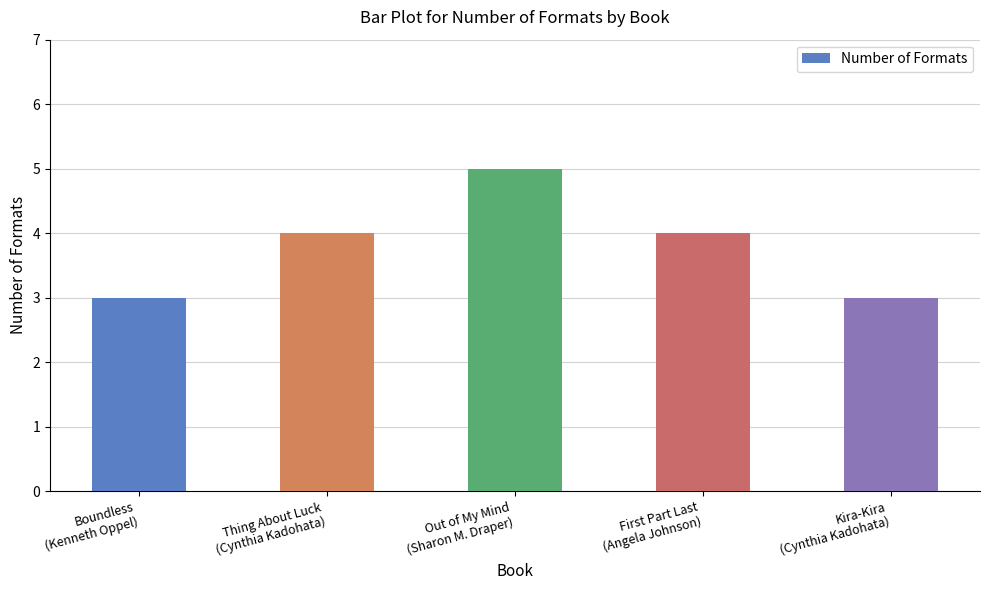

How many bars are there in total?

5